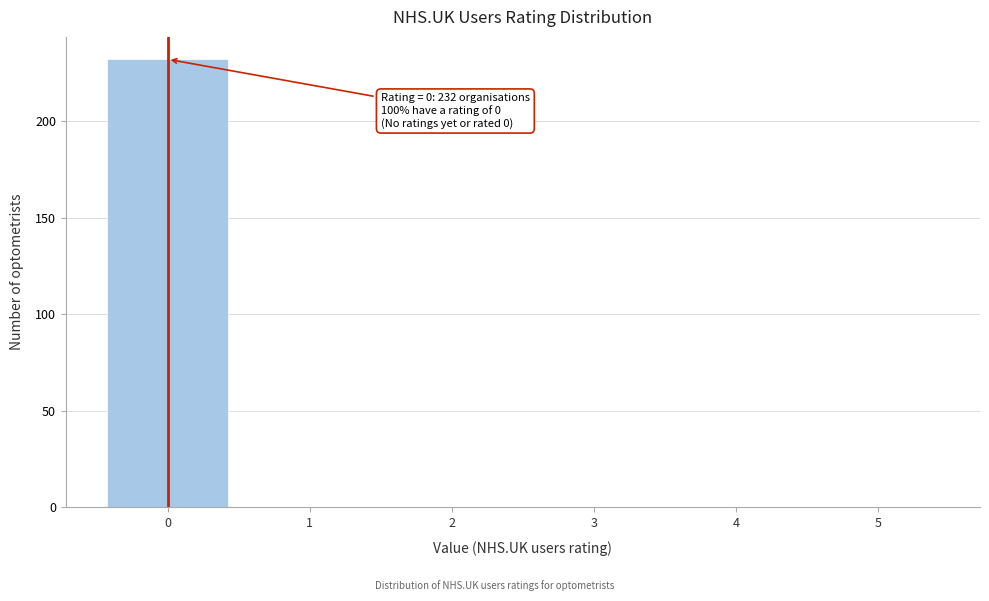

Reading right to left, extract all data points from this chart.

5=0	4=0	3=0	2=0	1=0	0=232